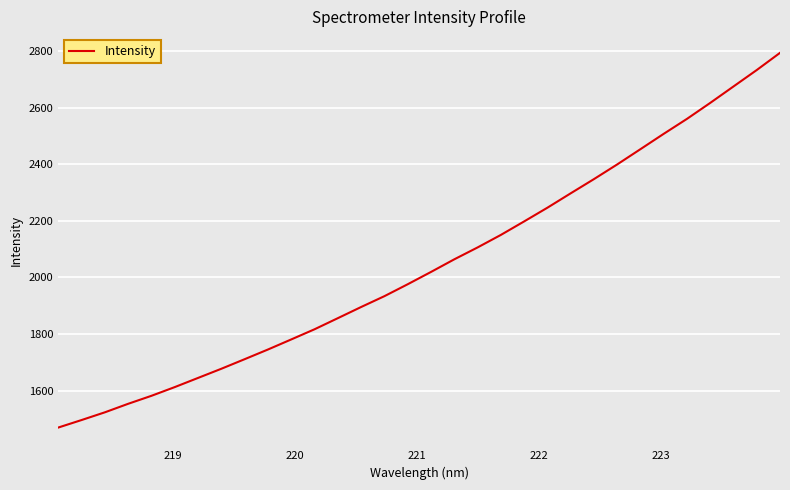

What is the minimum value shown in the chart?

1469.7